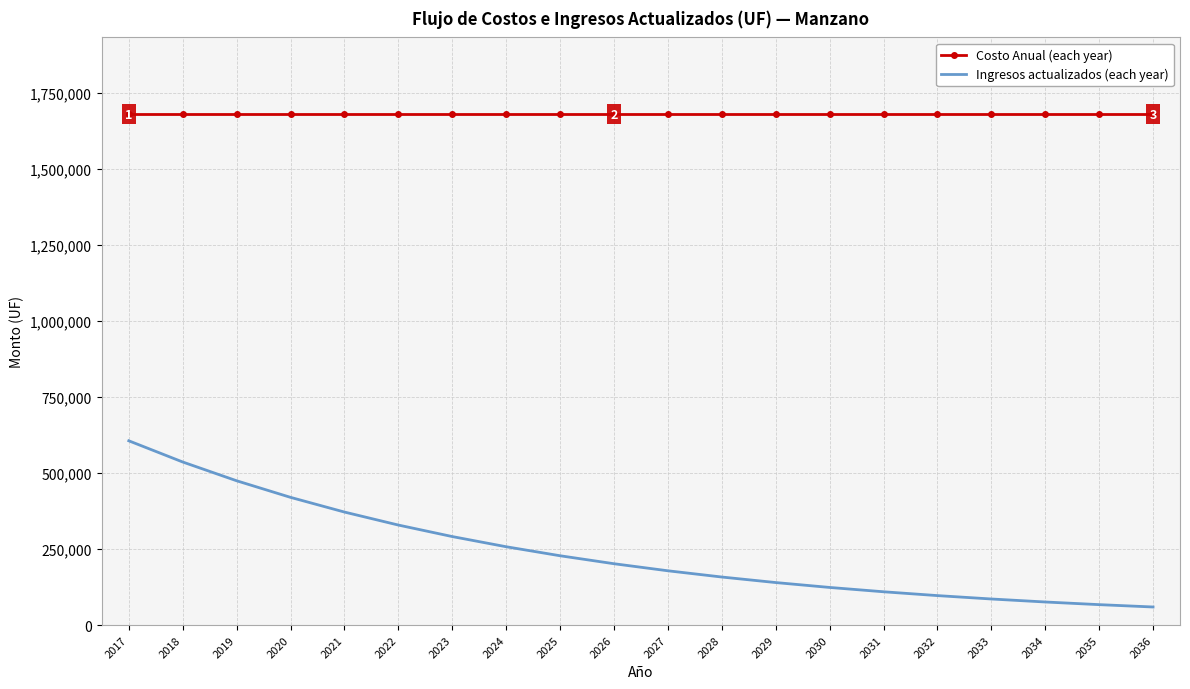

What is the difference between the second highest and minimum values in the Ingresos actualizados (each year) series?

477100.1